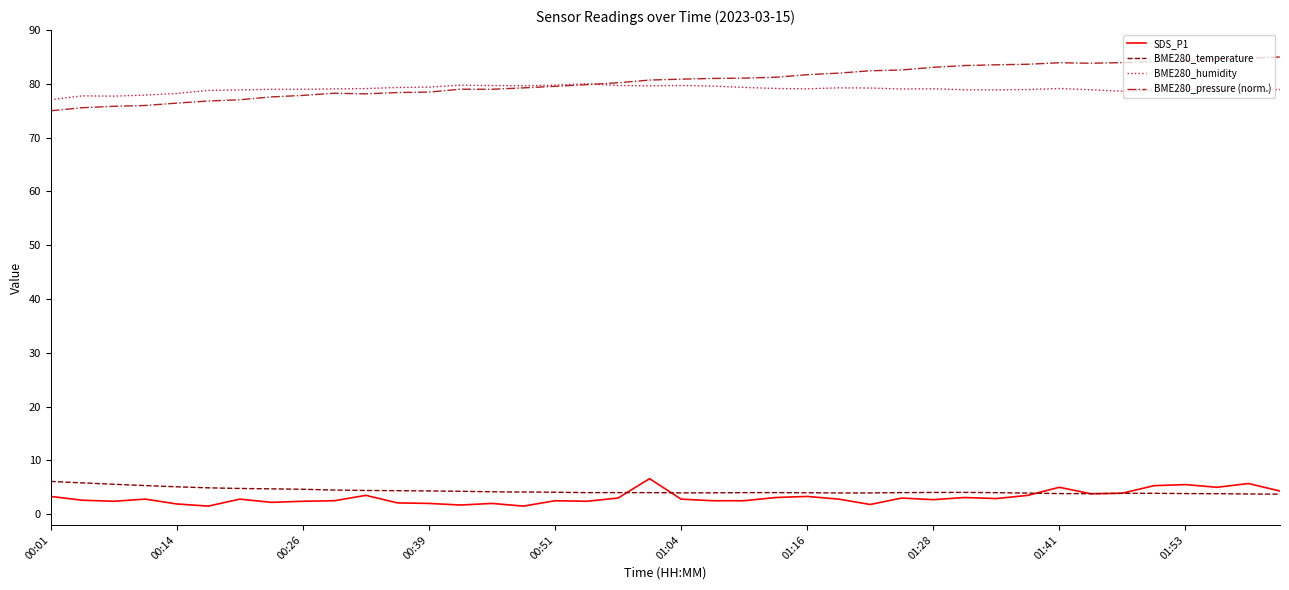

What is the minimum value for BME280_humidity?

77.1